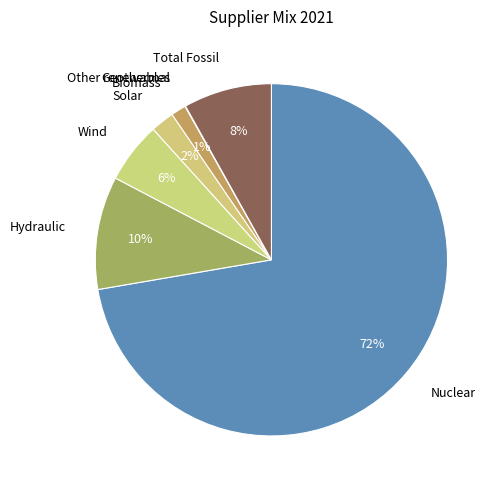

True or false: Nuclear accounts for 59% of the total.

False